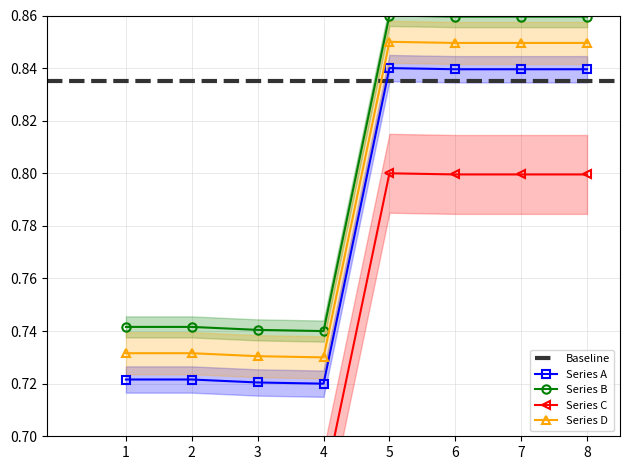

At 6, list the series in order from smallest to largest.

Series C, Series A, Series D, Series B